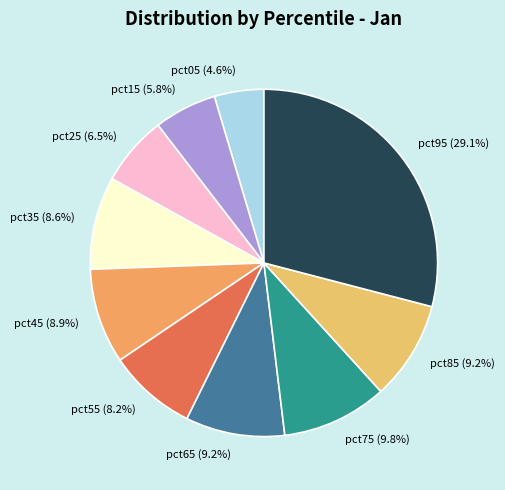

Is there any slice that represents more than half of the pie?

No